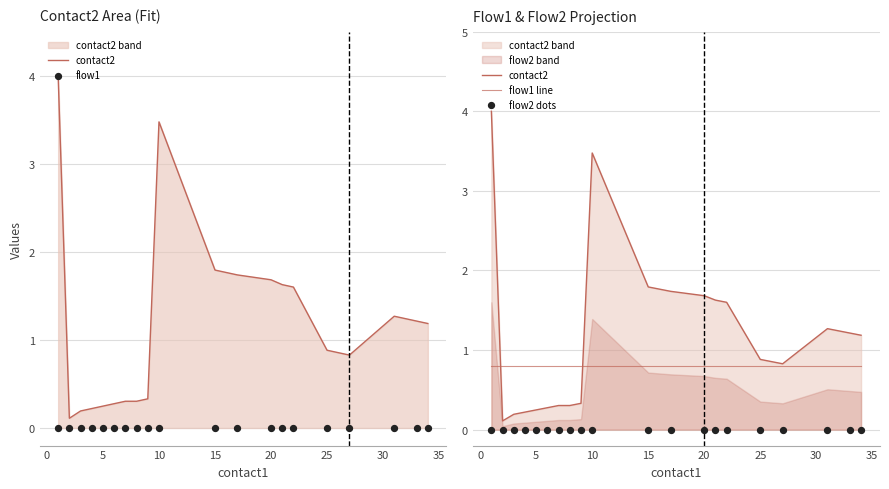

Which series contains the lowest Y value?

flow1